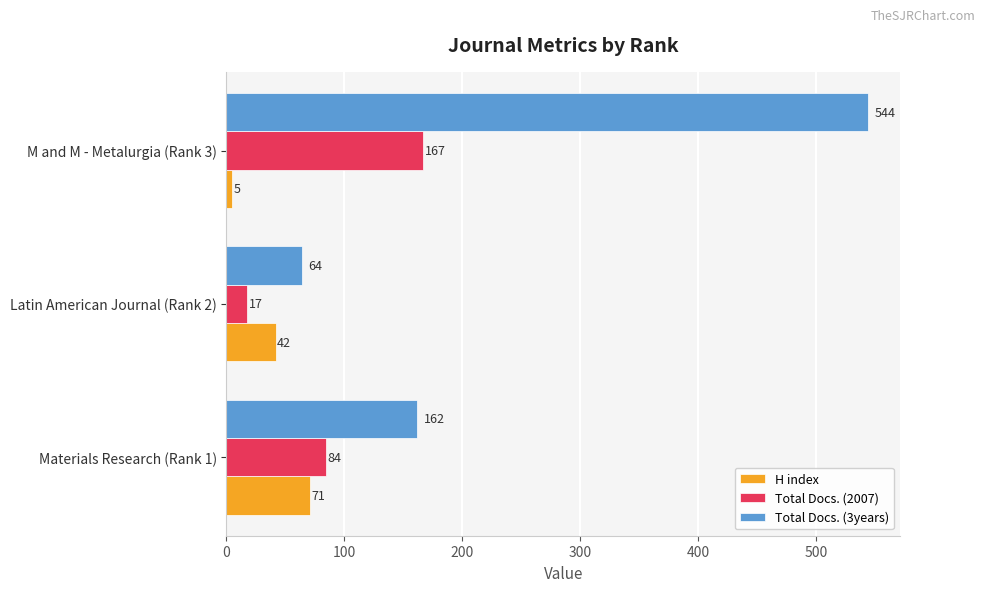

Which series has the largest total across all categories?

Total Docs. (3years)